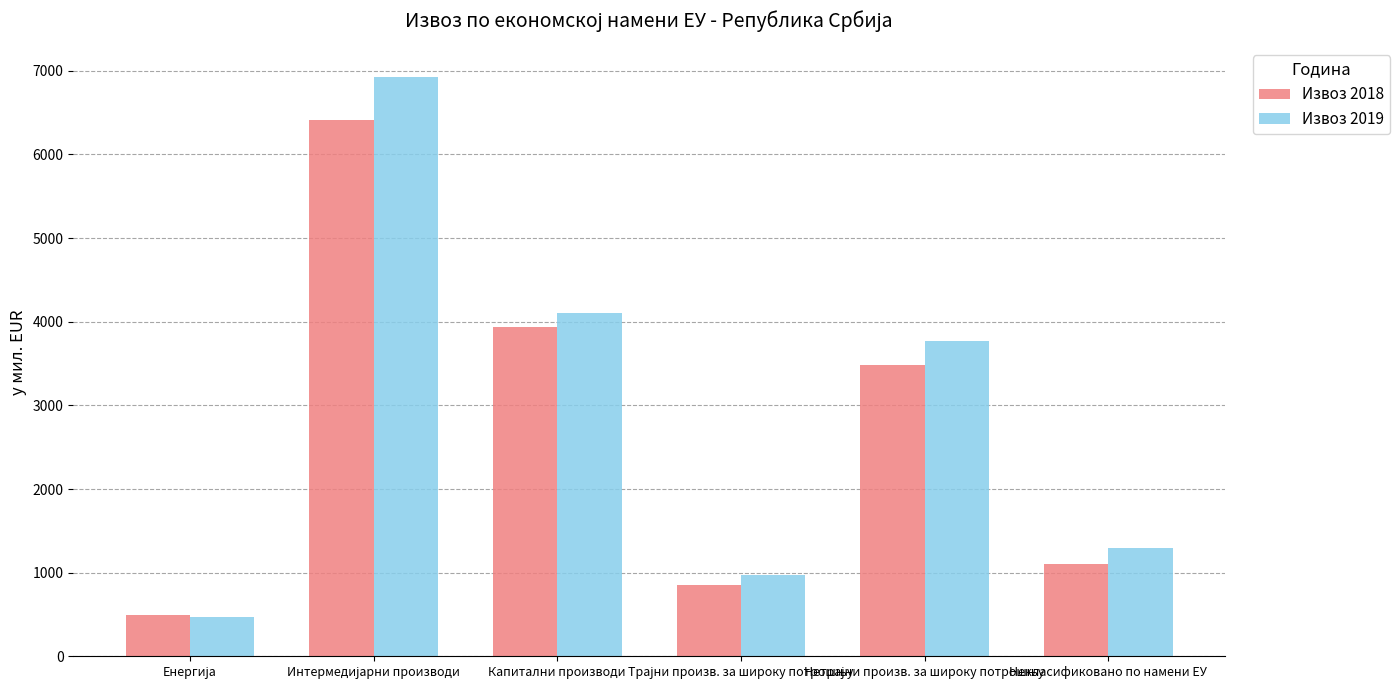

What is the difference between the second highest and second lowest values in the Извоз 2019 series?

3135.4